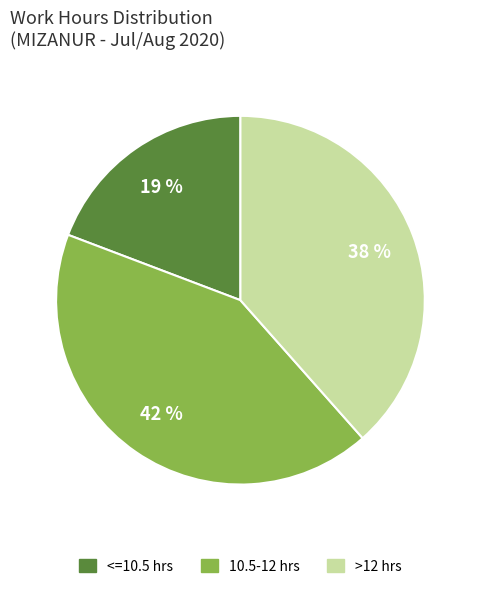

To the nearest percent, what is the difference between the largest and smallest slice percentages?

23%